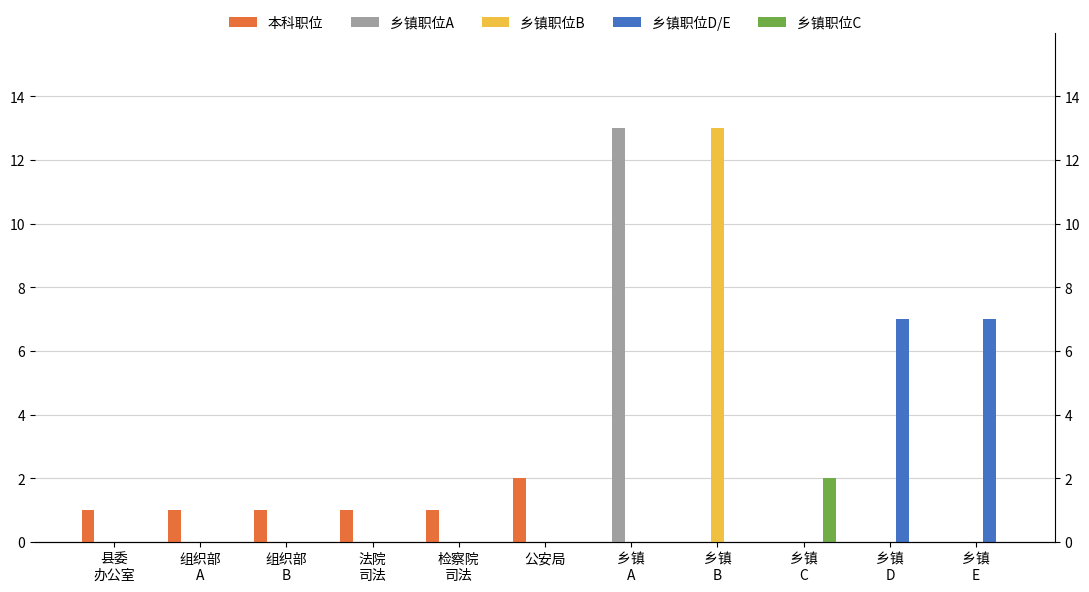

What is the total value across all series at 乡镇
A?

13